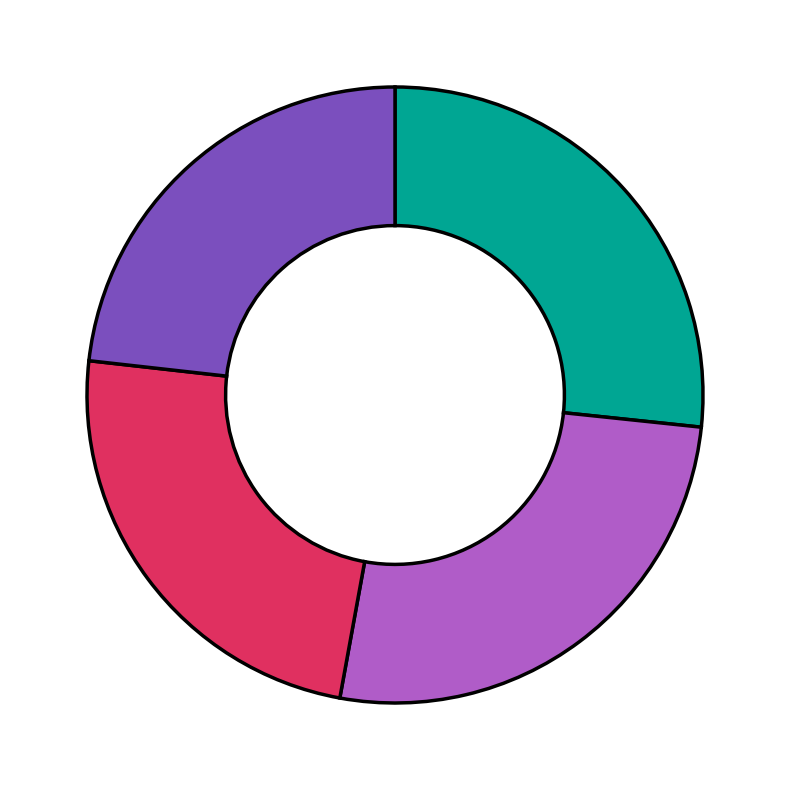

How many segments does this pie chart have?

4